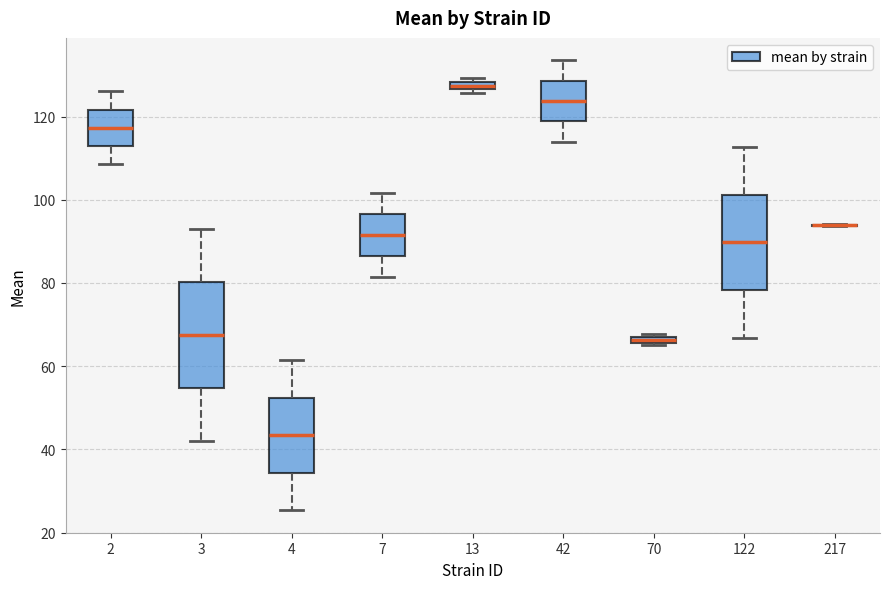

Which box is the tallest, from its lower edge to its upper edge?

3